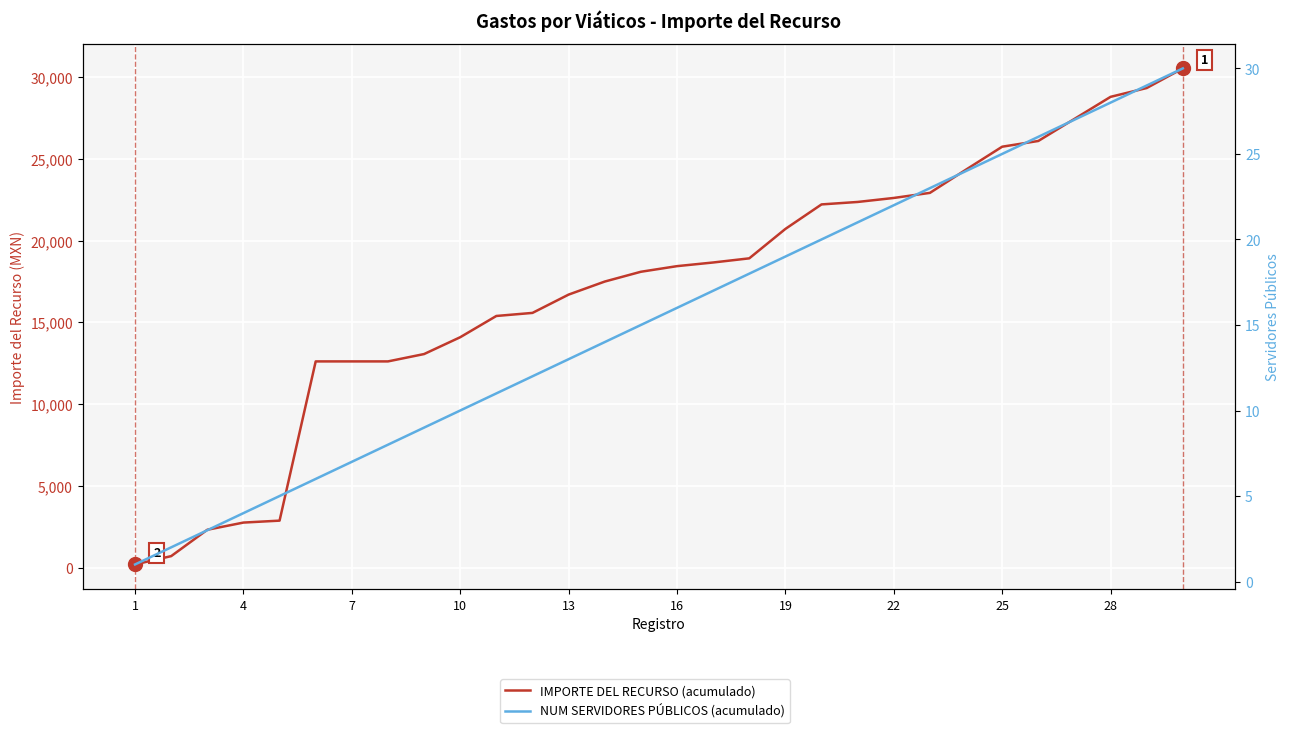

What is the value of the NUM SERVIDORES PÚBLICOS (acumulado) point at the 2nd from the left?

2.0